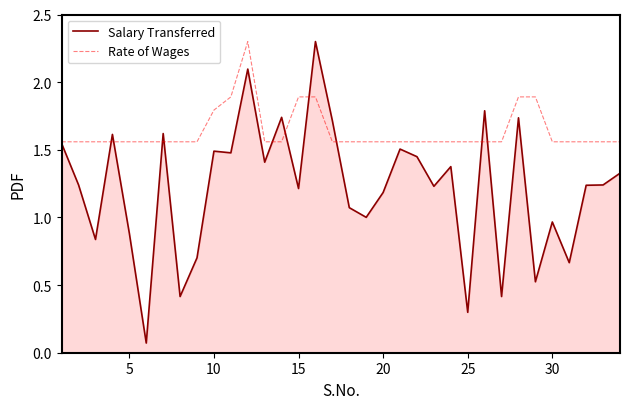

Count the Rate of Wages values in the range 1 to 2.

33